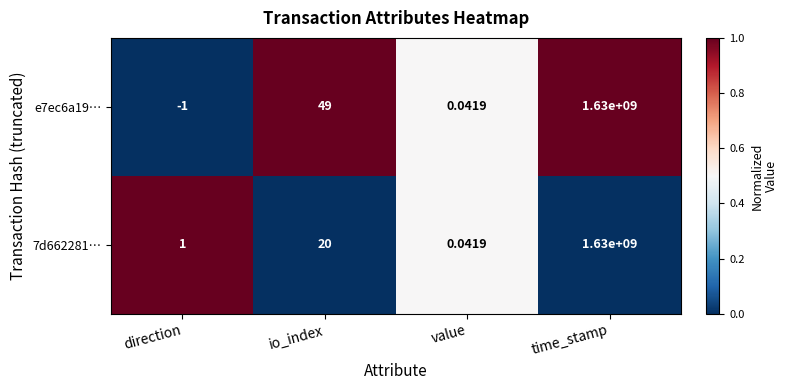

What is the difference between the highest and lowest values at io_index?

29.0